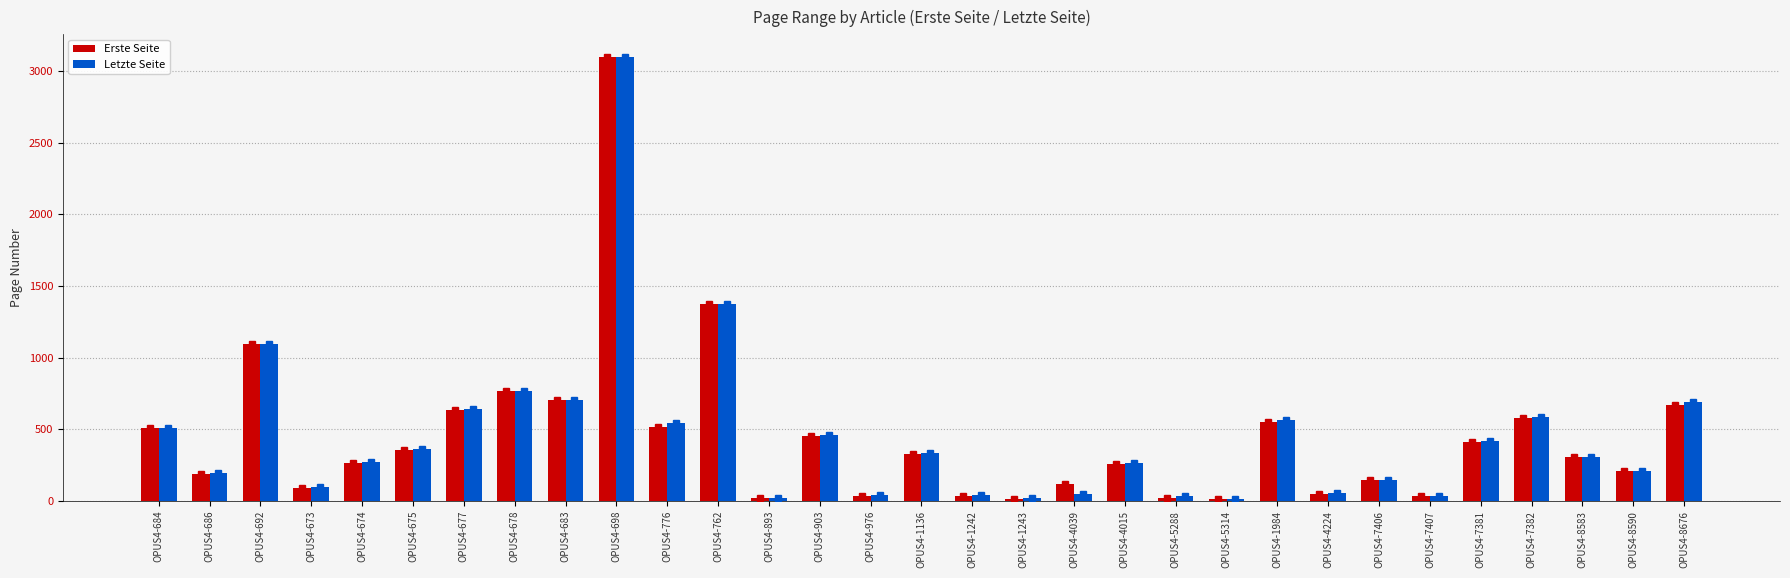

What is the label of the 31st bar from the right?

OPUS4-684